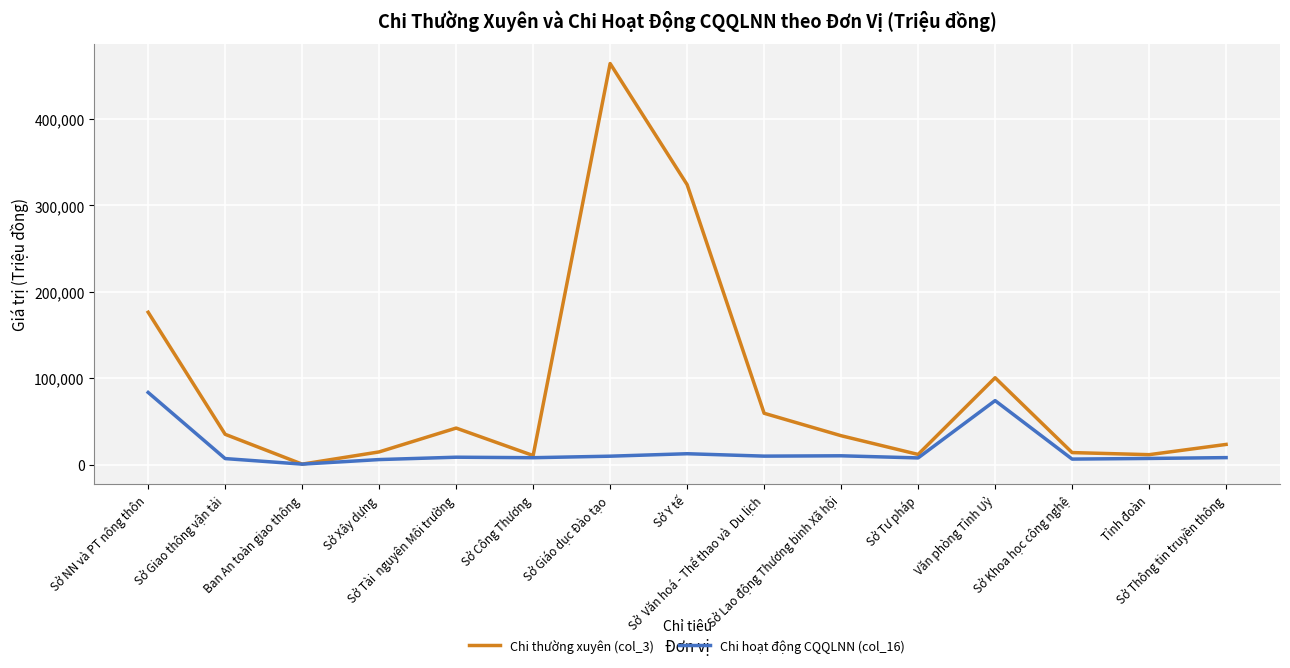

Is it true that Chi hoạt động CQQLNN (col_16) equals 452 at Ban An toàn giao thông?

True